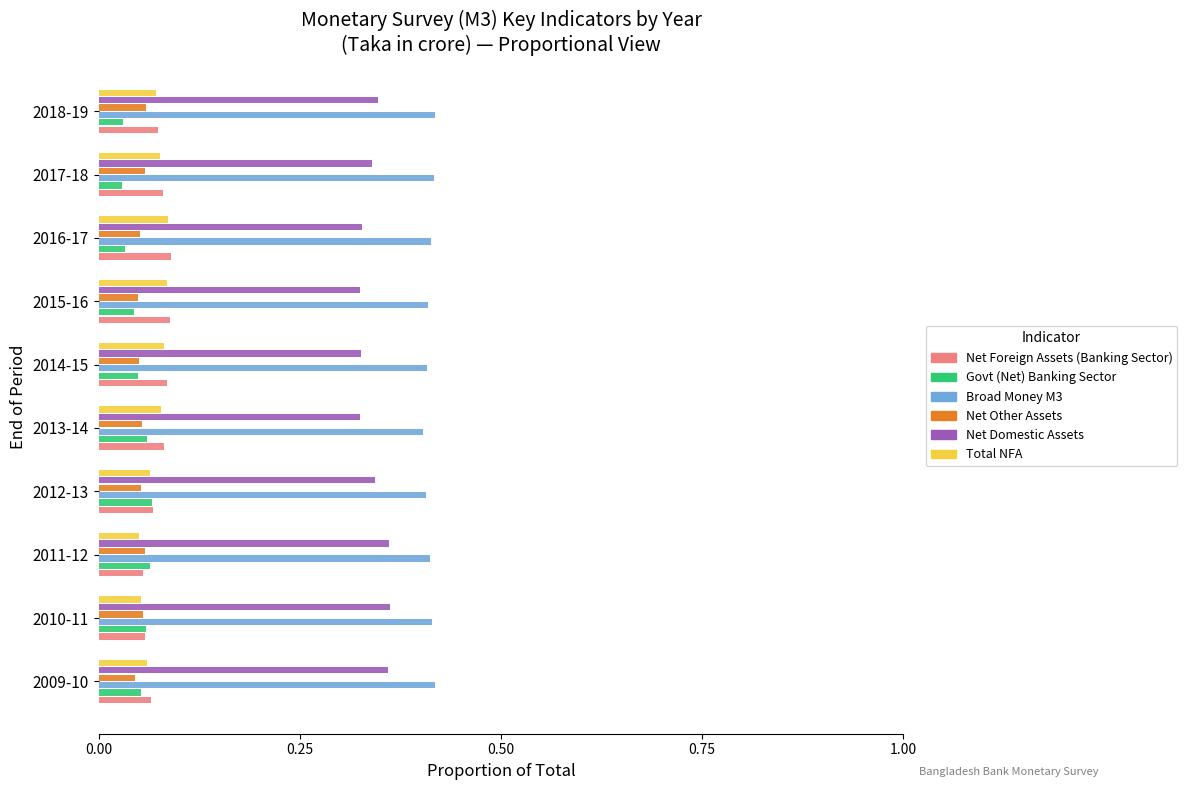

How many Total NFA values are between 0 and 1?

10